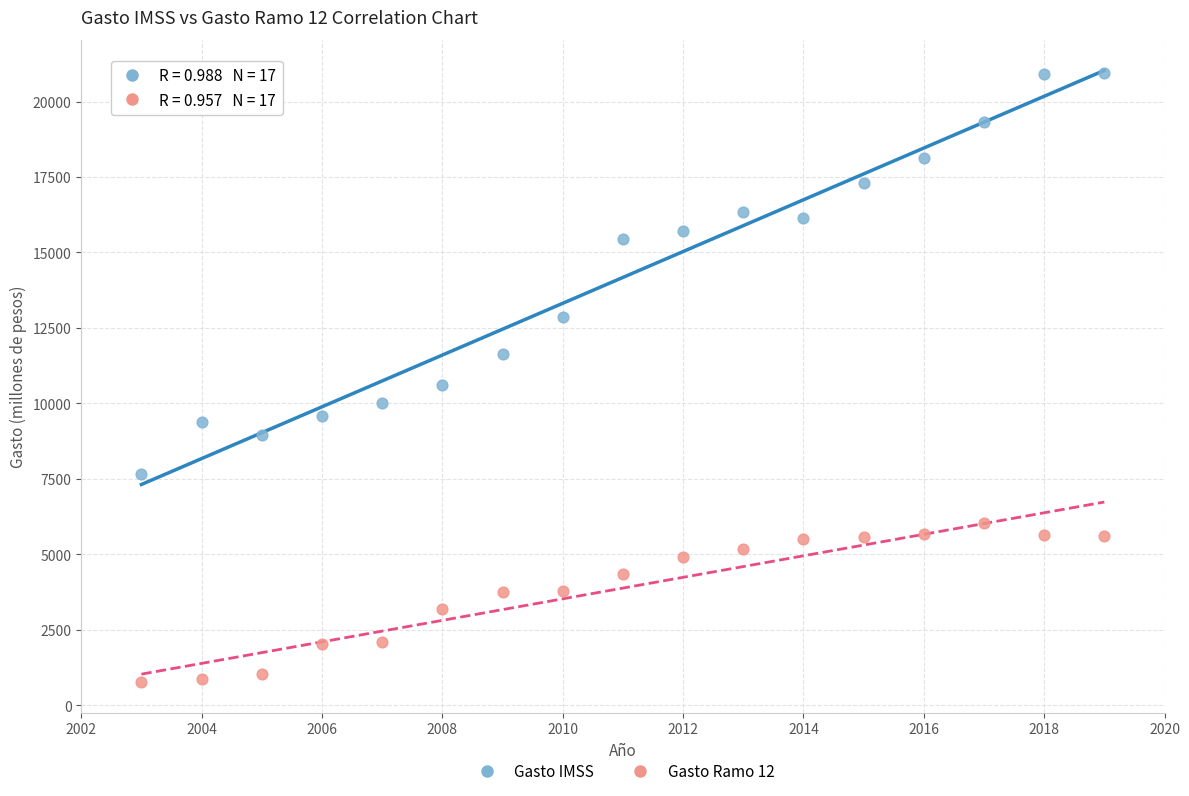

Which series reaches the maximum Y coordinate?

Gasto IMSS